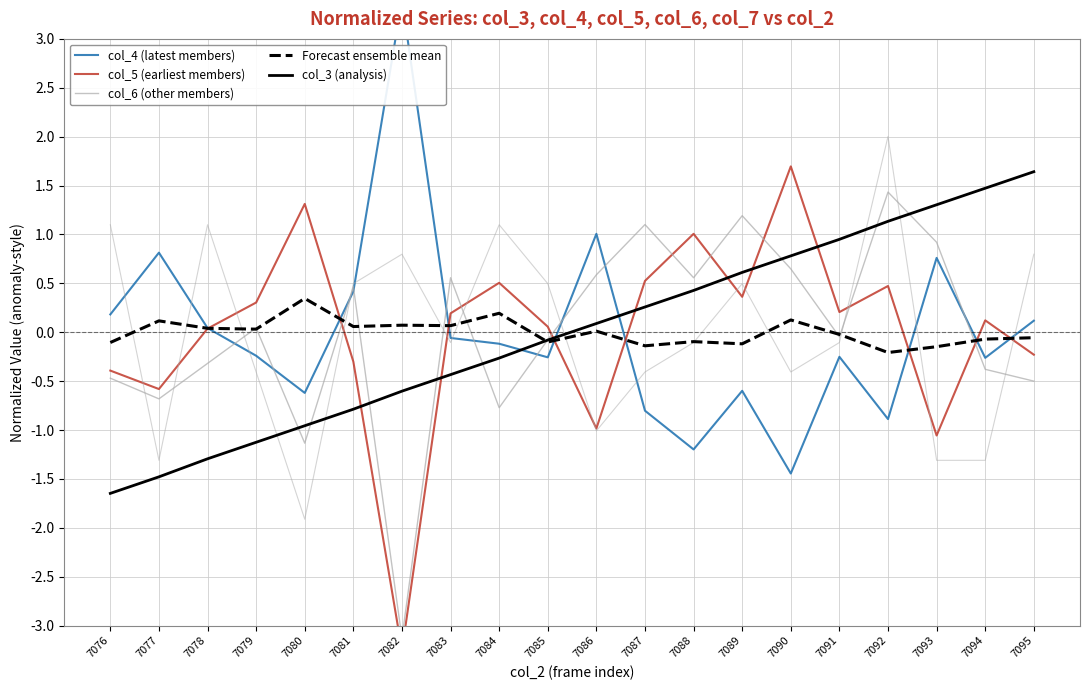

Which category has the lowest value in the col_3 (analysis) series?

7076